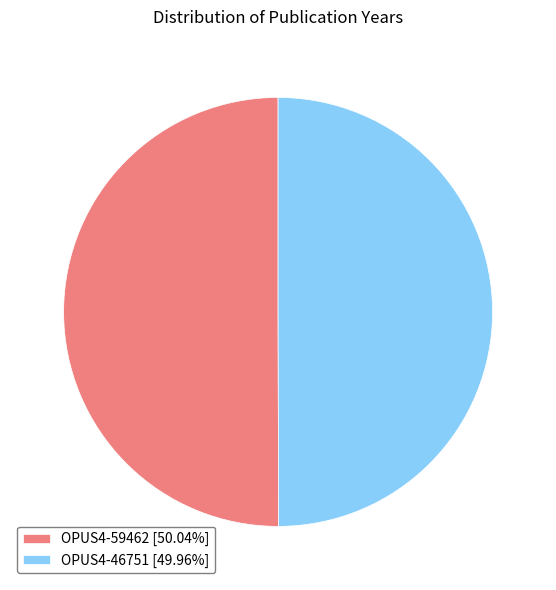

What is the ratio of the value at OPUS4-59462 [50.04%] to the value at OPUS4-46751 [49.96%]?

1.0